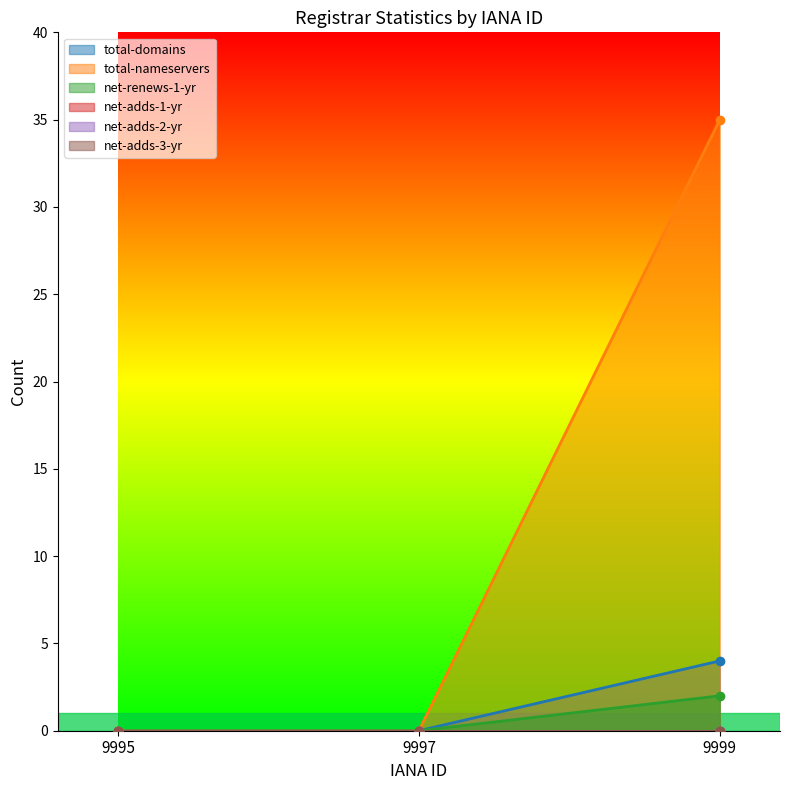

What is the highest value of the total-domains series?

4